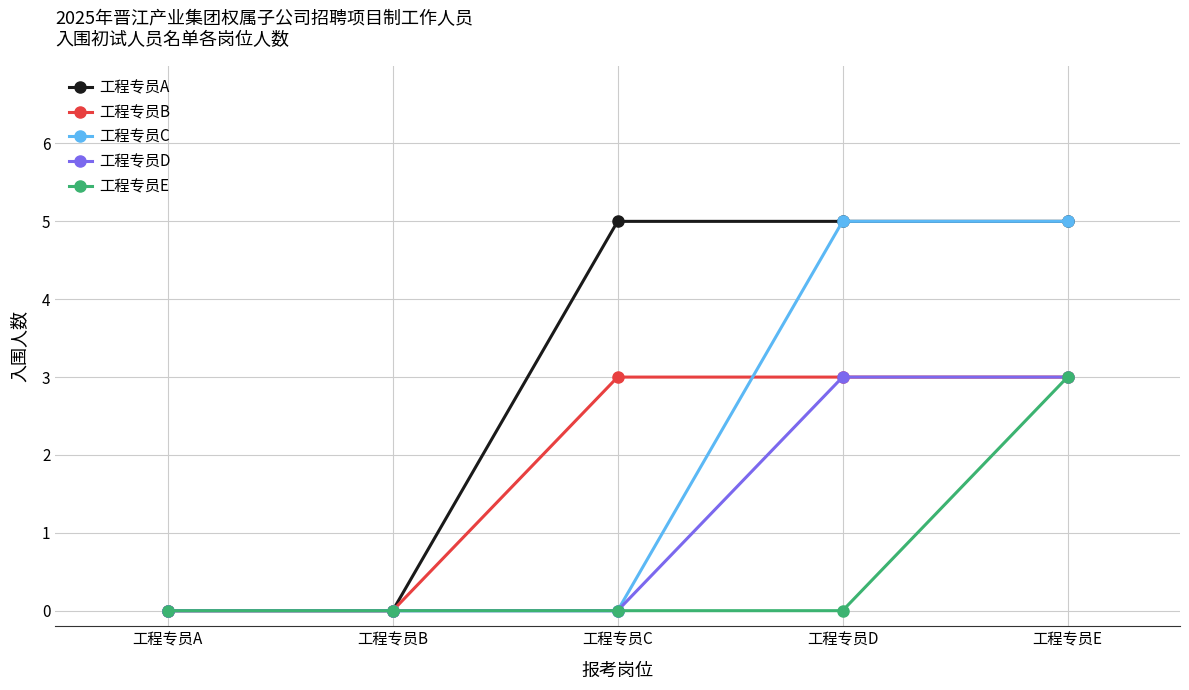

Does the chart have visible grid lines?

Yes